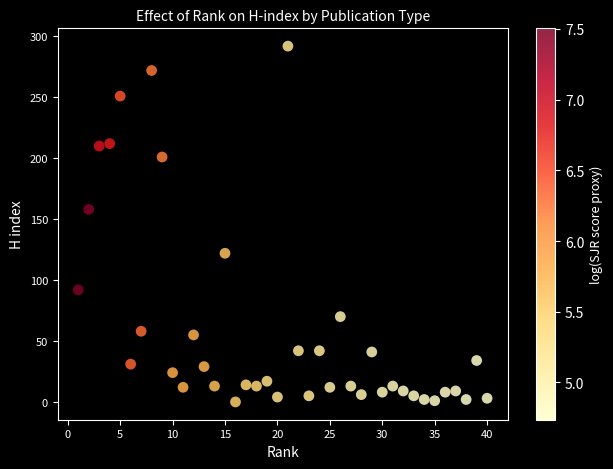

What is the range of Y values (max minus min)?

292